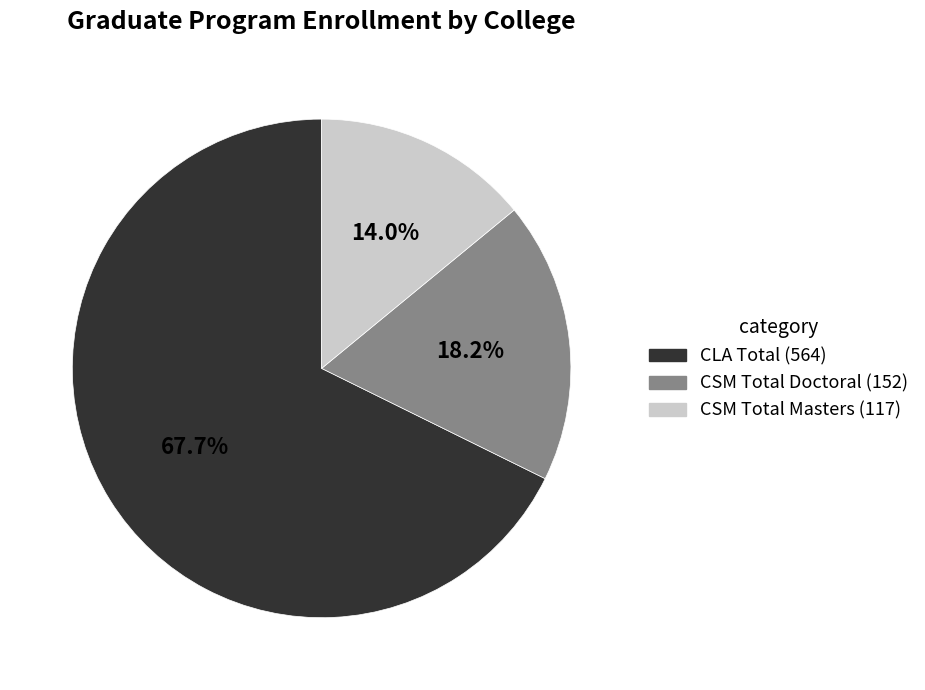

Is there any slice that represents more than half of the pie?

Yes